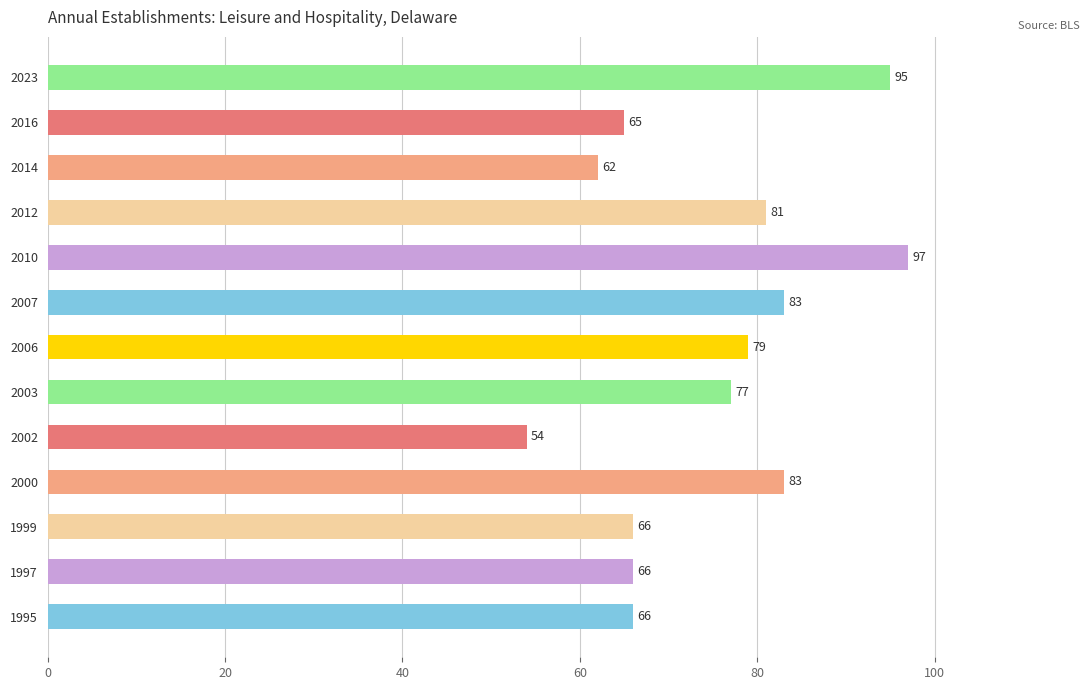

Are the bars horizontal?

Yes